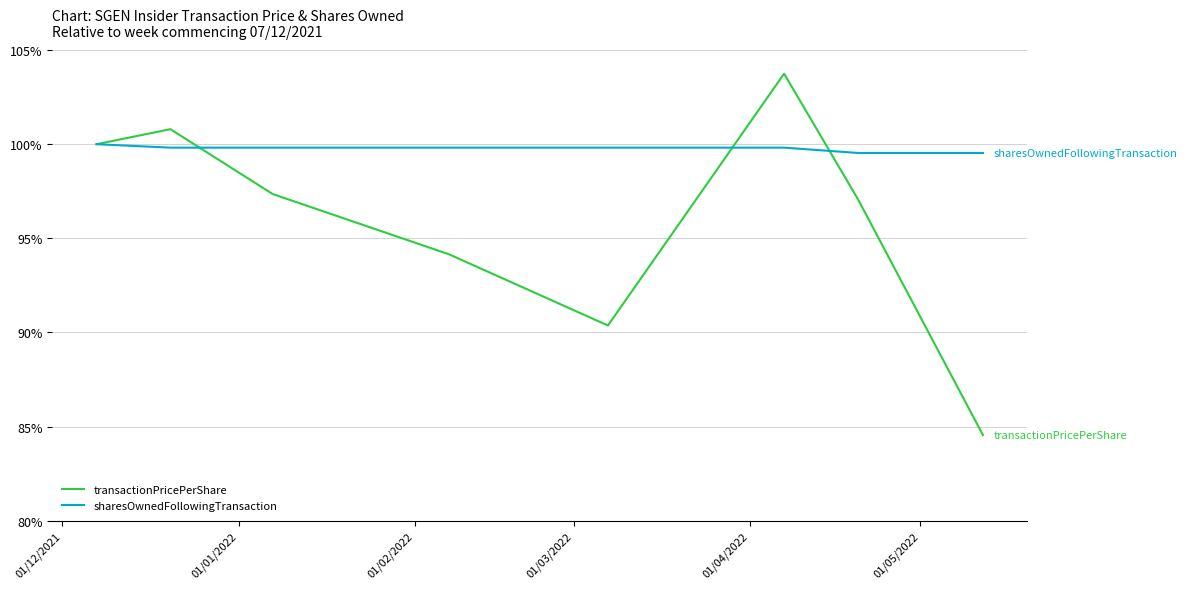

Which series has the widest spread of values?

transactionPricePerShare